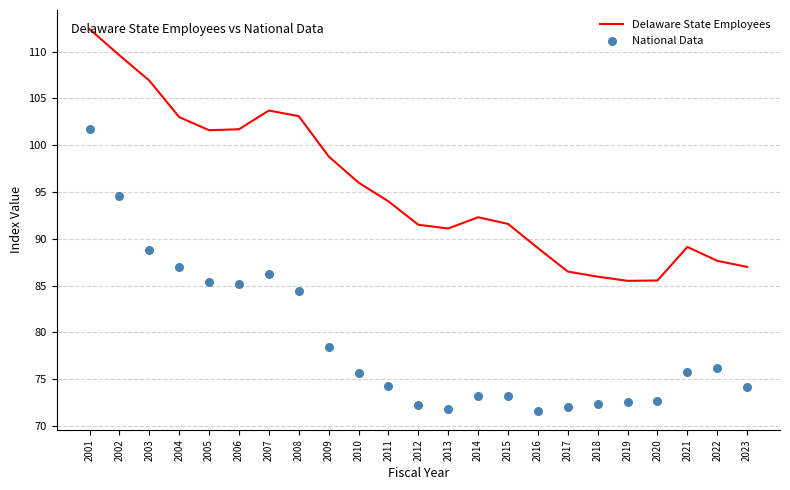

What is the total value across all series at 2020?

158.2